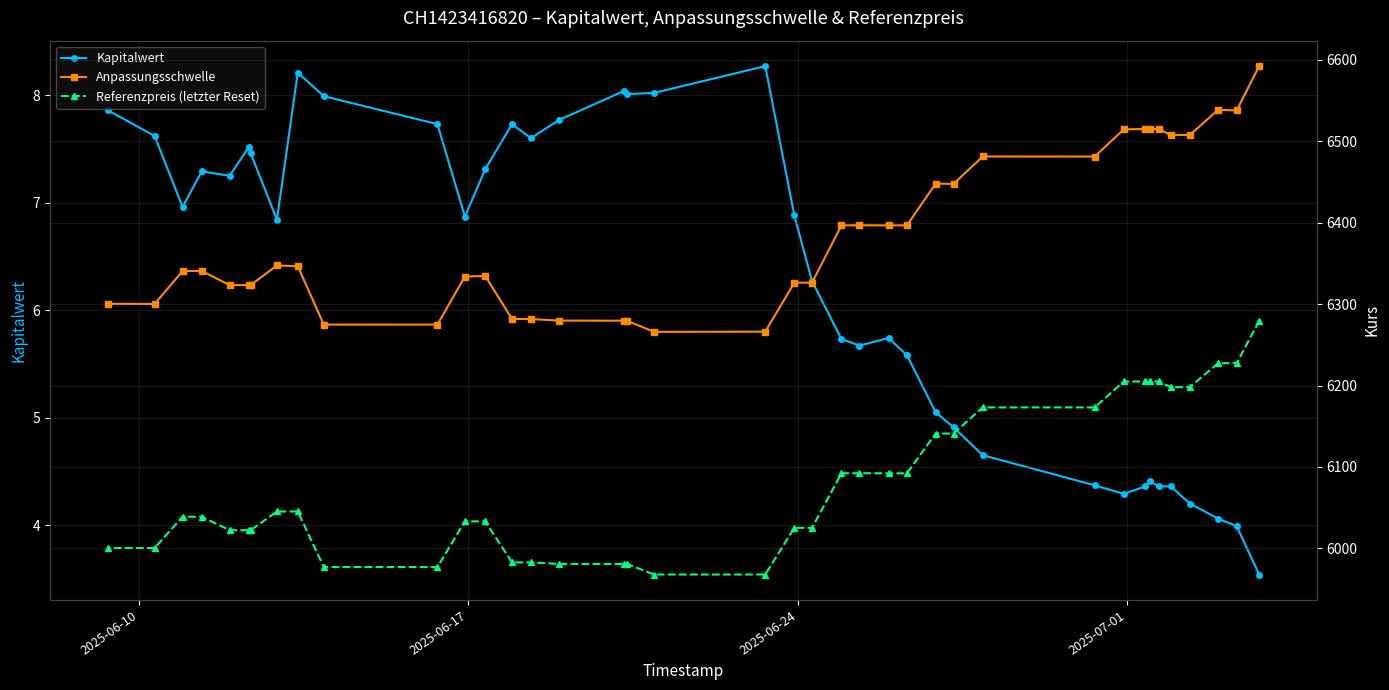

What is the minimum value for Kapitalwert?

3.5